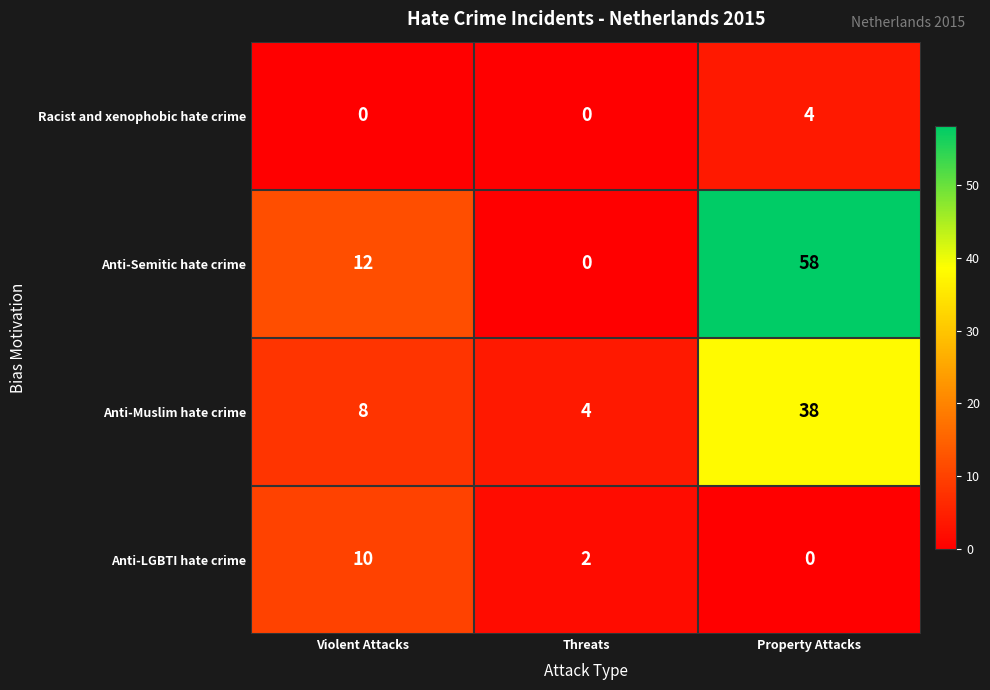

What is the difference between the Racist and xenophobic hate crime values at Threats and Property Attacks?

4